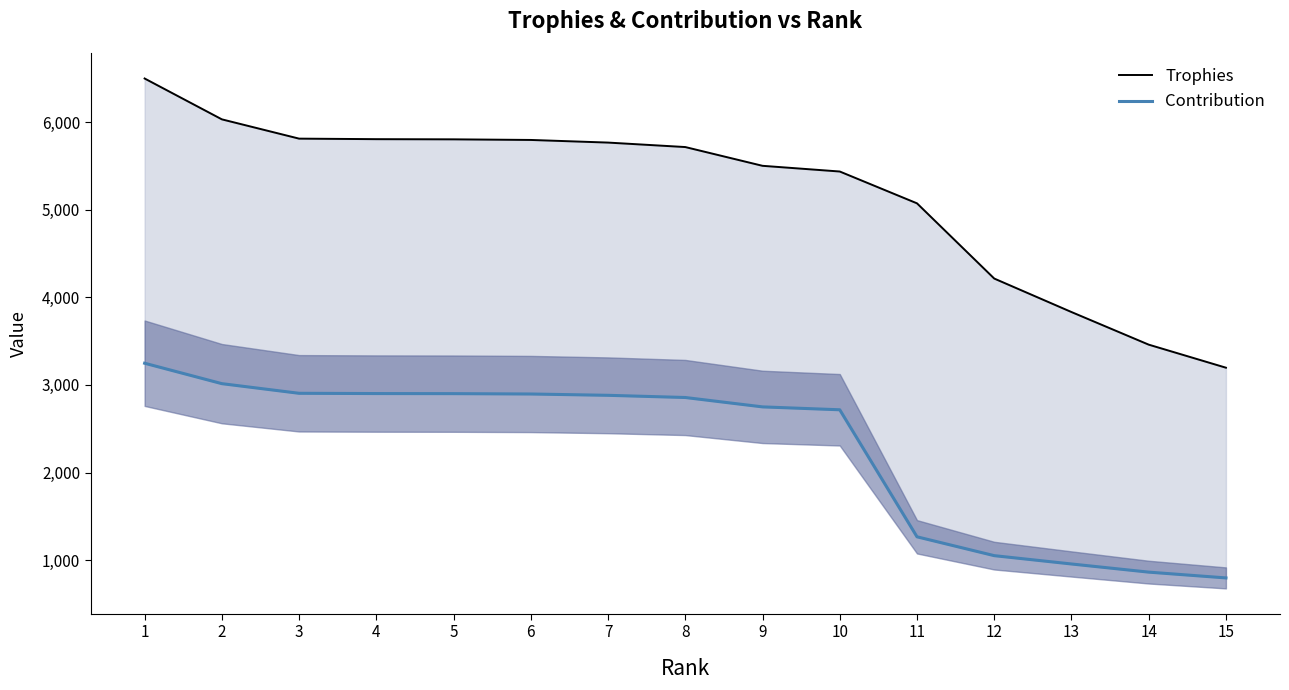

True or false: Trophies has a value of 3460 at 14.

True